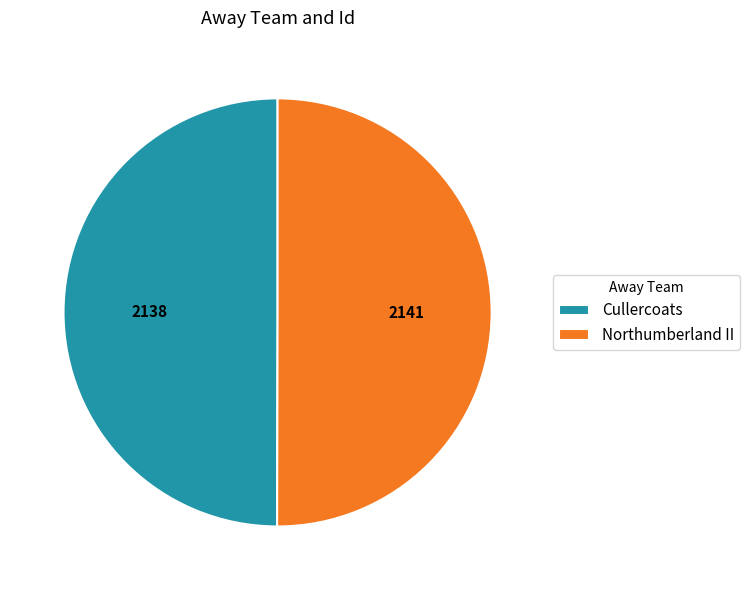

Is the sum of Northumberland II and Cullercoats greater than half?

Yes